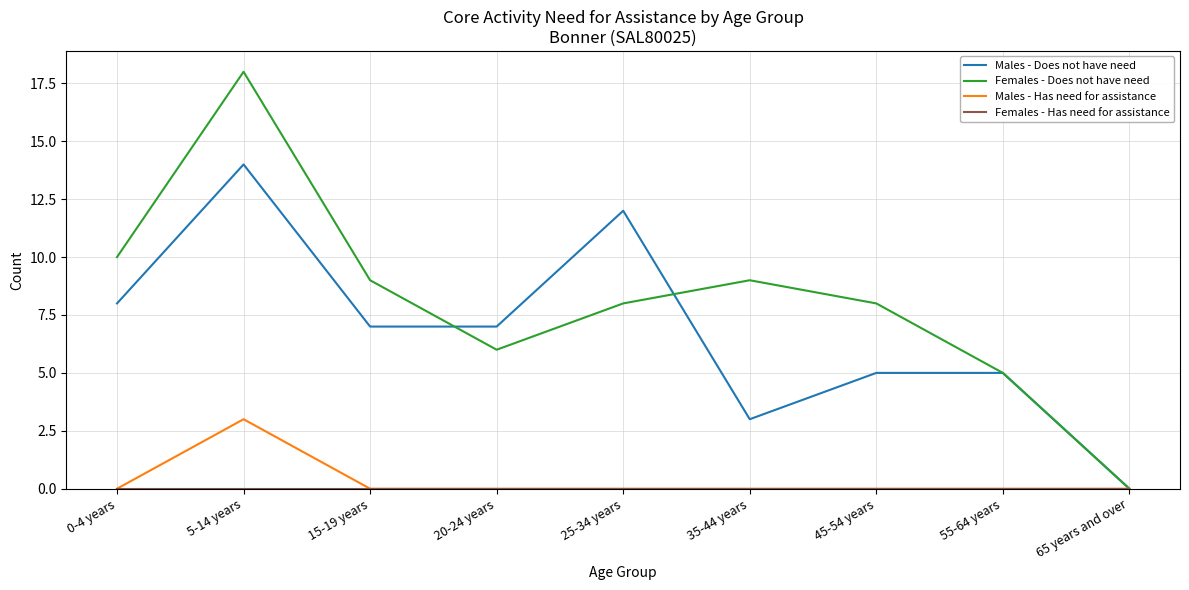

What is the difference between the highest and lowest values at 35-44 years?

9